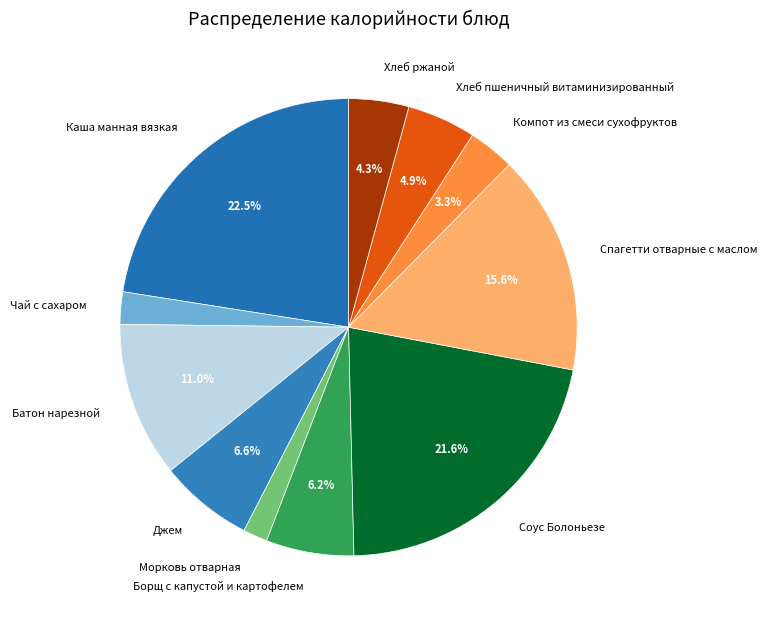

To the nearest percent, what is the difference between the Чай с сахаром and Соус Болоньезе slice percentages?

19%